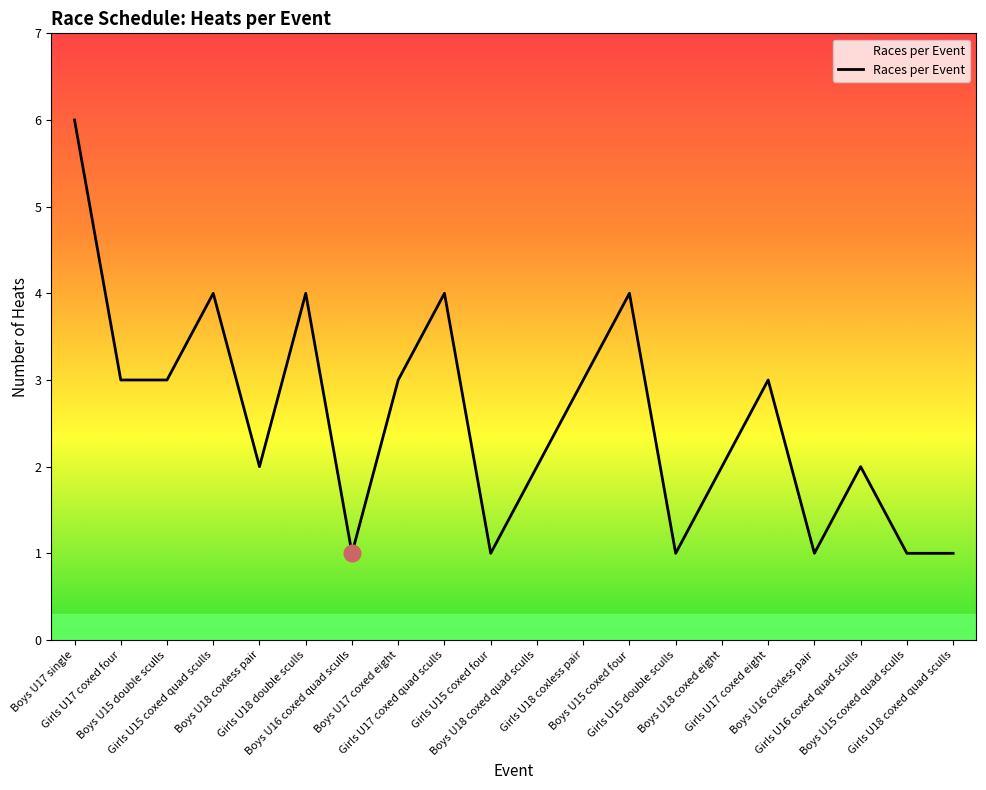

Reading right to left, extract all data points from this chart.

Girls U18 coxed quad sculls=1	Boys U15 coxed quad sculls=1	Girls U16 coxed quad sculls=2	Boys U16 coxless pair=1	Girls U17 coxed eight=3	Boys U18 coxed eight=2	Girls U15 double sculls=1	Boys U15 coxed four=4	Girls U18 coxless pair=3	Boys U18 coxed quad sculls=2	Girls U15 coxed four=1	Girls U17 coxed quad sculls=4	Boys U17 coxed eight=3	Boys U16 coxed quad sculls=1	Girls U18 double sculls=4	Boys U18 coxless pair=2	Girls U15 coxed quad sculls=4	Boys U15 double sculls=3	Girls U17 coxed four=3	Boys U17 single=6